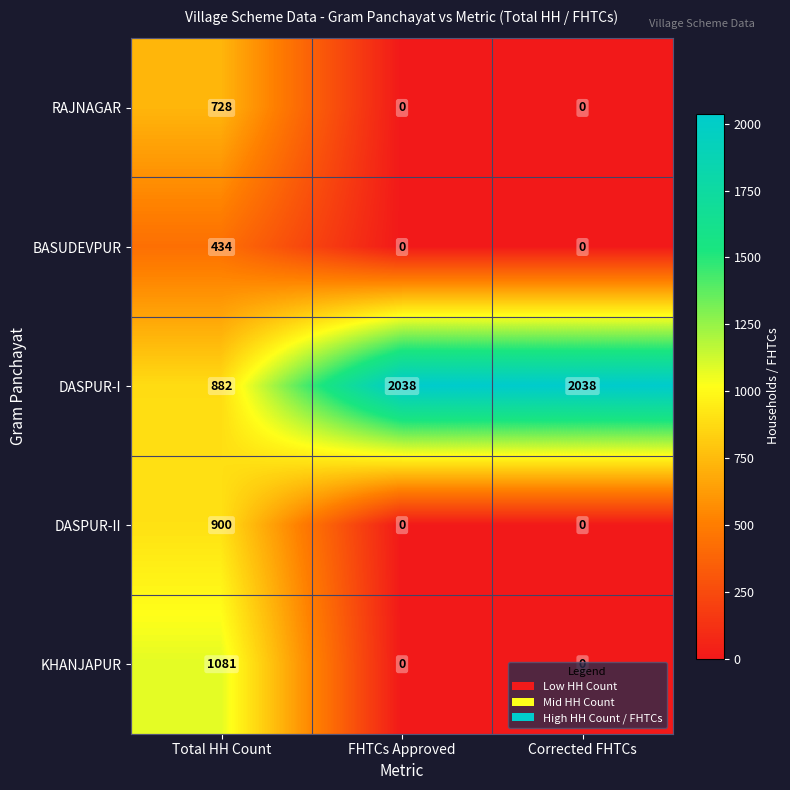

Which series has the largest total across all categories?

DASPUR-I